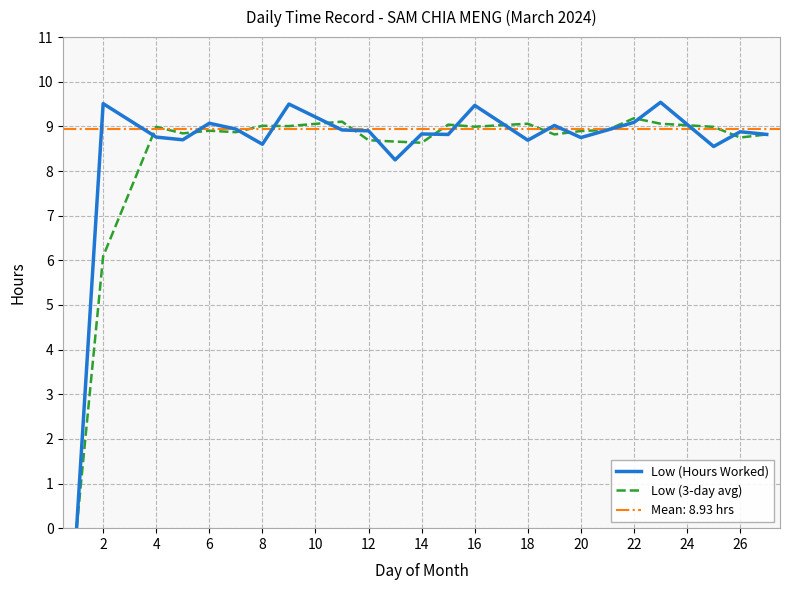

What is the highest value of the Low (Hours Worked) series?

9.5